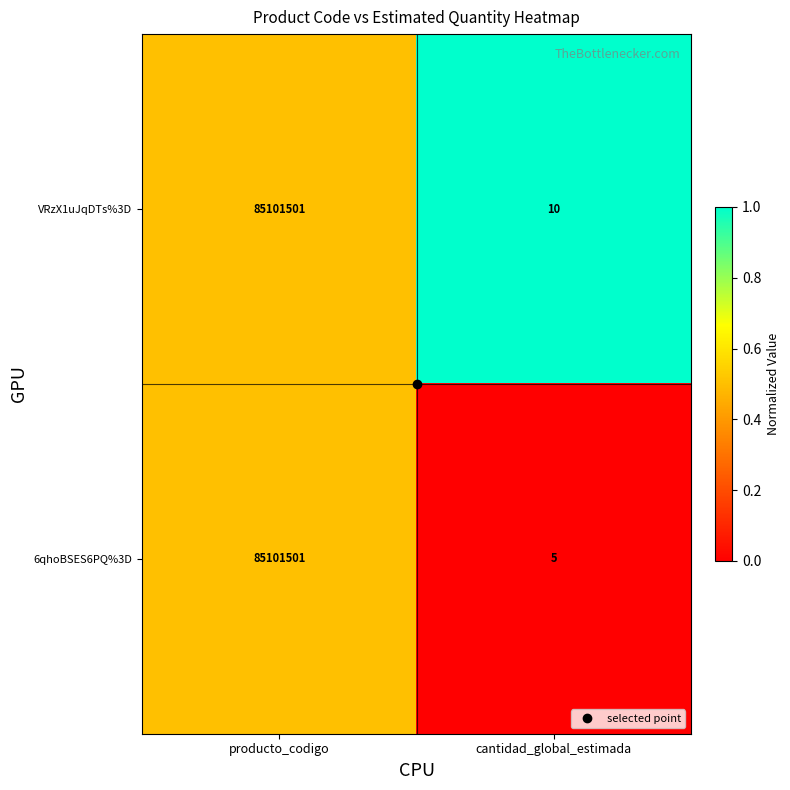

What is the sum of all 6qhoBSES6PQ%3D values?

85101506